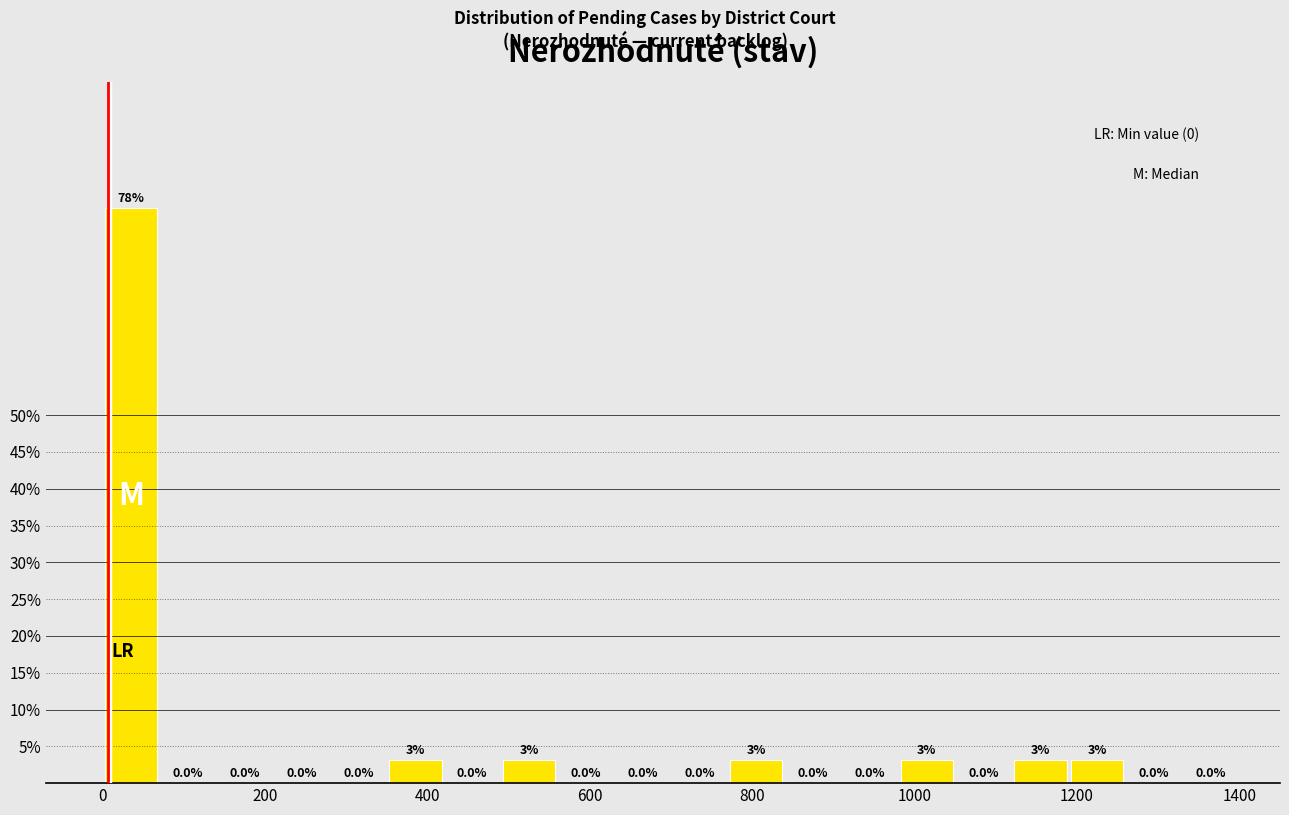

Read against the x-axis, roughly where is the centre of the tallest bar?

40